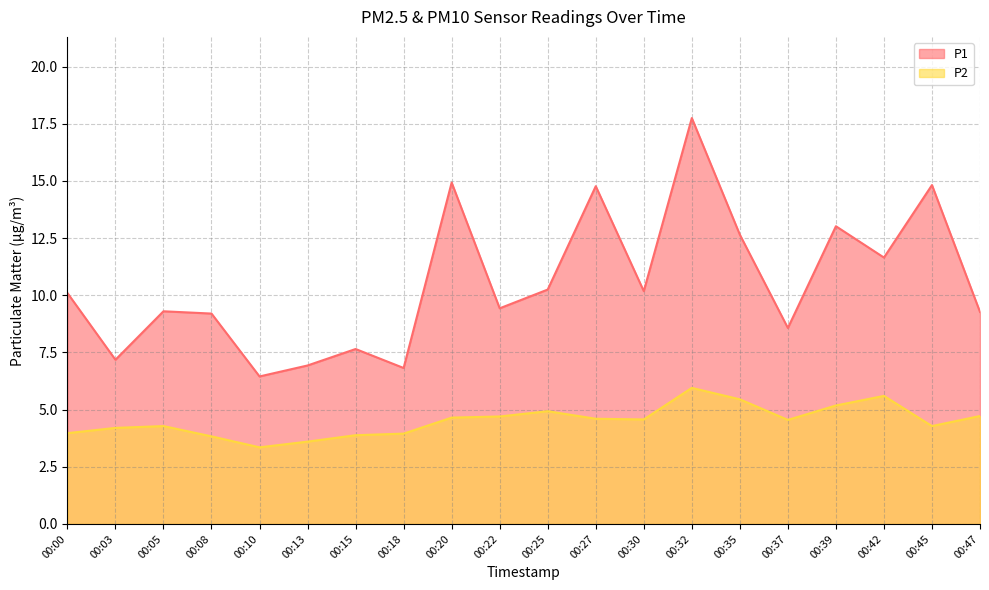

True or false: P1 and P2 intersect in this chart.

False